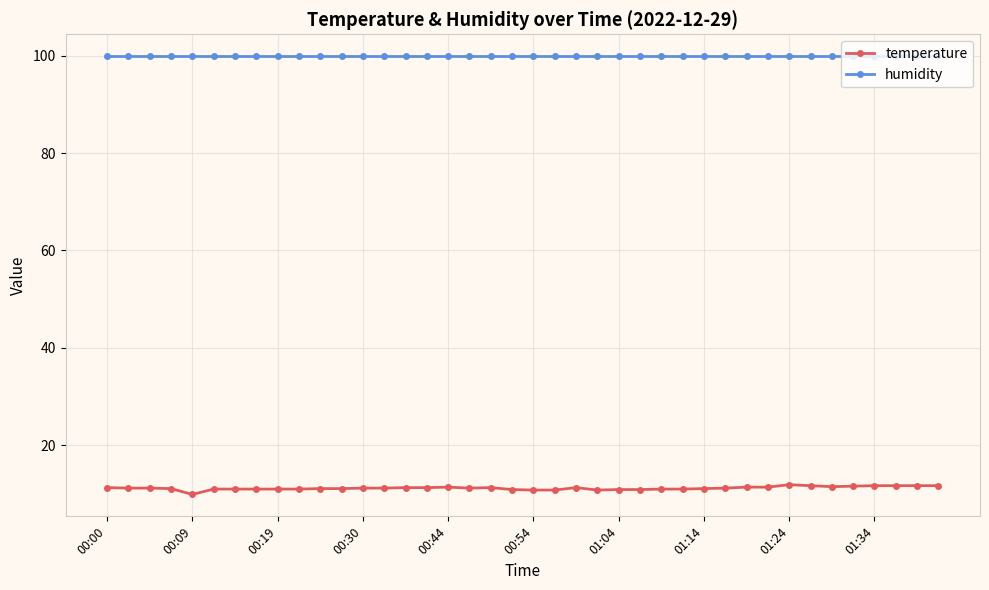

At how many categories does at least one series exceed 85?

40